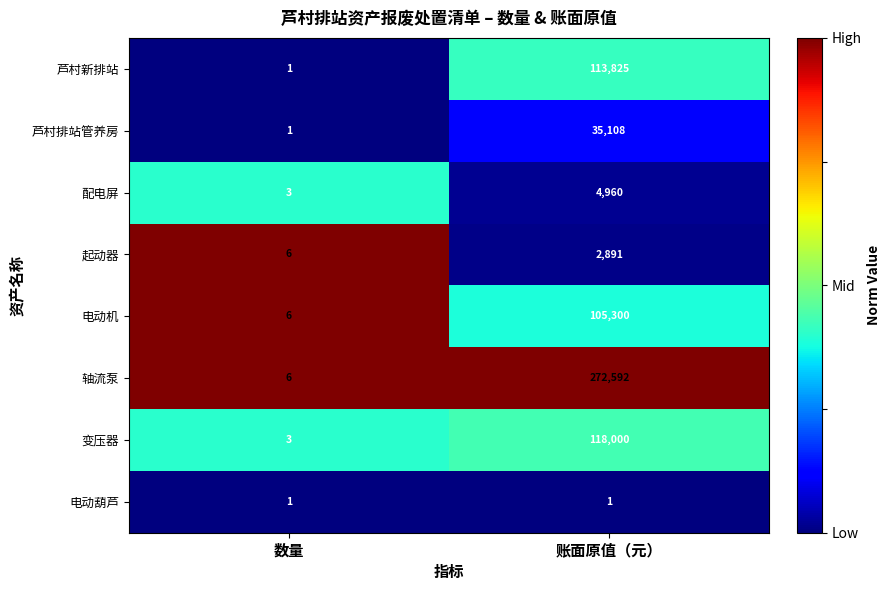

Reading left to right, transcribe all the data shown in this chart.

芦村新排站: 1	113825
芦村排站管养房: 1	35108
配电屏: 3	4960
起动器: 6	2891
电动机: 6	105300
轴流泵: 6	272592
变压器: 3	118000
电动葫芦: 1	1